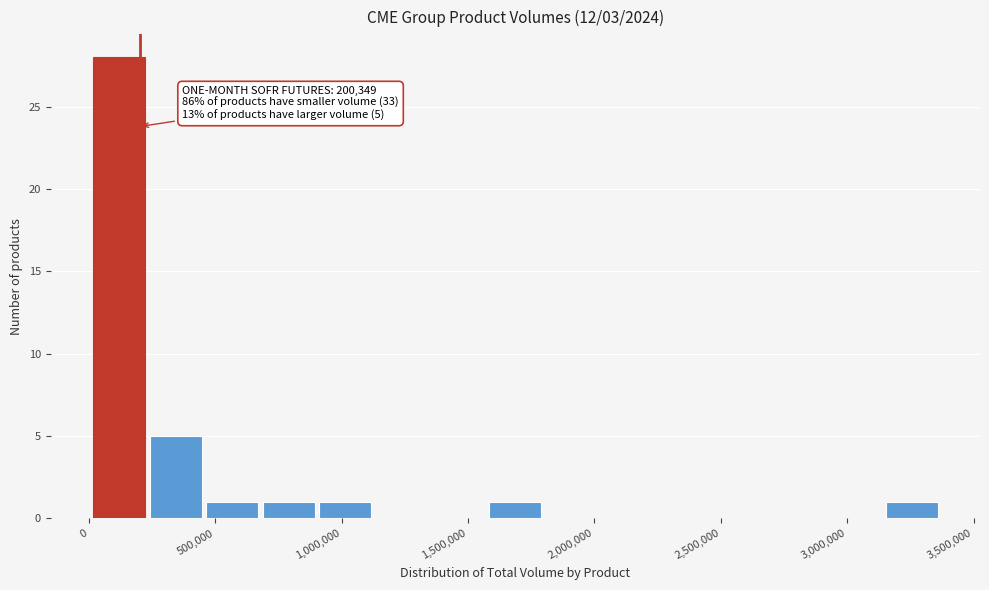

Over which range of the x-axis is the bar tallest?

0 to 250000